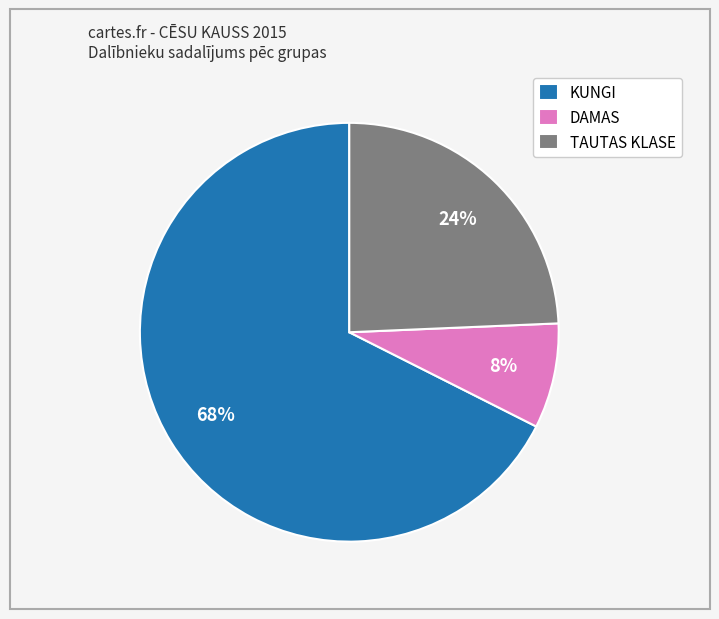

Which slice is the smallest?

DAMAS